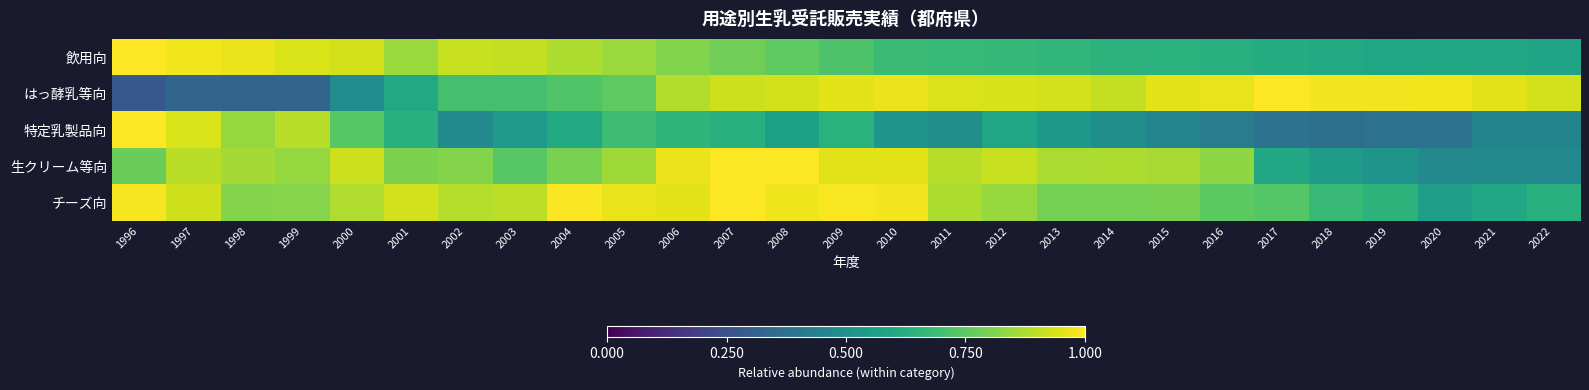

How many categories are shown in the chart?

27